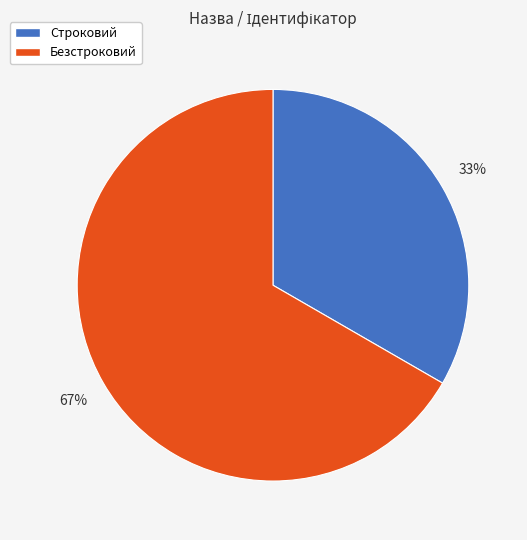

Rank the categories by value from highest to lowest.

Безстроковий, Строковий